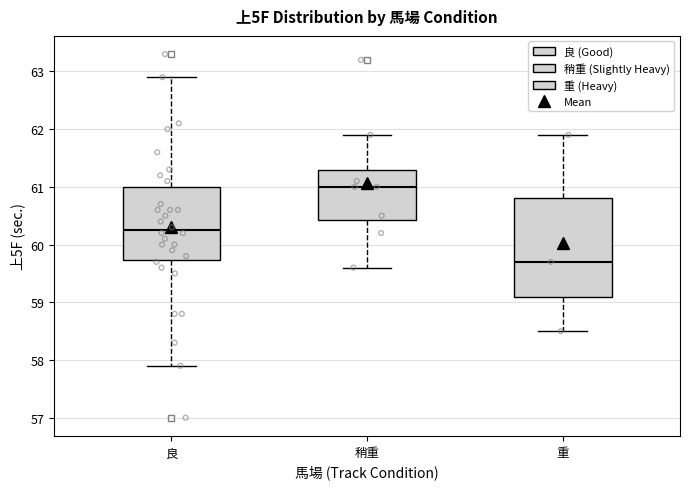

Where does the upper whisker of the box for 良 end on the y-axis? The values are not printed on the chart, so give them approximately, as read against the axis.

62.9